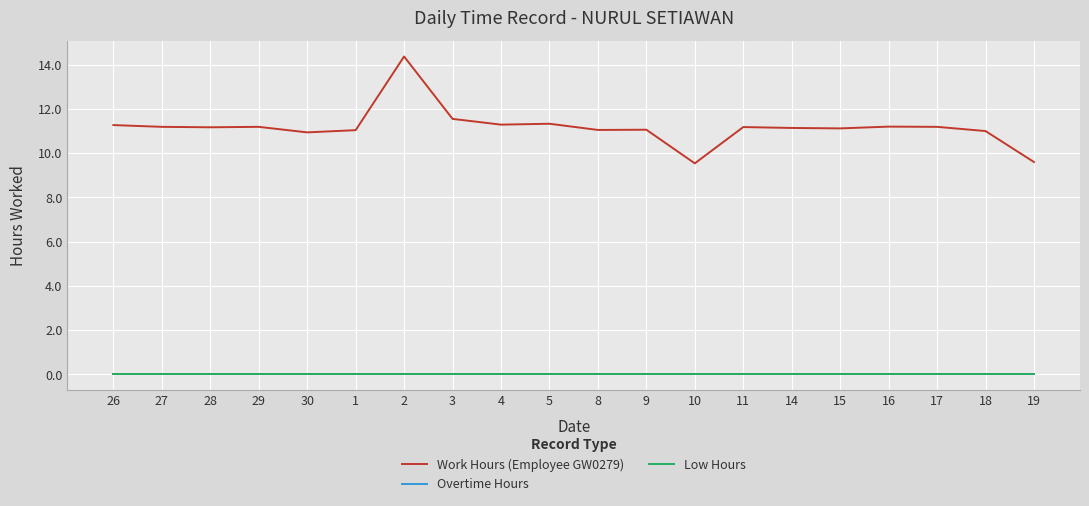

What is the difference between the highest and lowest values at 10?

9.5